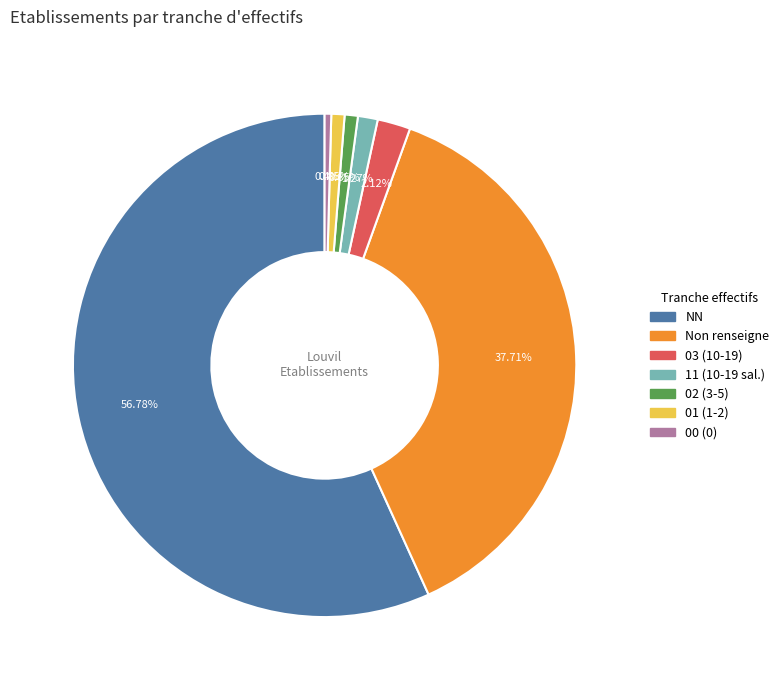

Is there any slice that represents more than half of the pie?

Yes